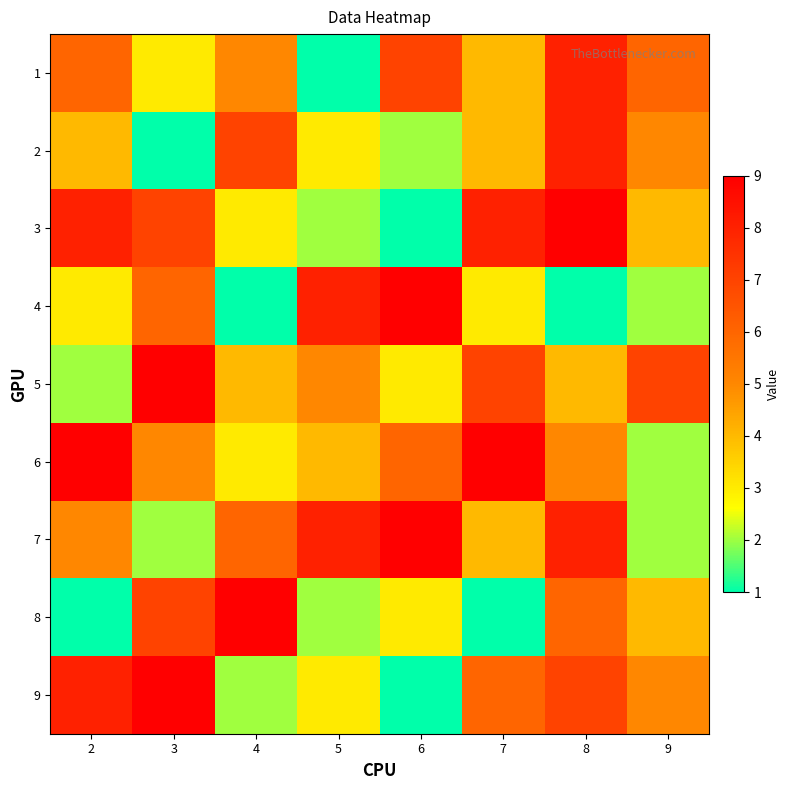

Reading right to left, extract all data points from this chart.

1: 9=6	8=8	7=4	6=7	5=1	4=5	3=3	2=6
2: 9=5	8=8	7=4	6=2	5=3	4=7	3=1	2=4
3: 9=4	8=9	7=8	6=1	5=2	4=3	3=7	2=8
4: 9=2	8=1	7=3	6=9	5=8	4=1	3=6	2=3
5: 9=7	8=4	7=7	6=3	5=5	4=4	3=9	2=2
6: 9=2	8=5	7=9	6=6	5=4	4=3	3=5	2=9
7: 9=2	8=8	7=4	6=9	5=8	4=6	3=2	2=5
8: 9=4	8=6	7=1	6=3	5=2	4=9	3=7	2=1
9: 9=5	8=7	7=6	6=1	5=3	4=2	3=9	2=8